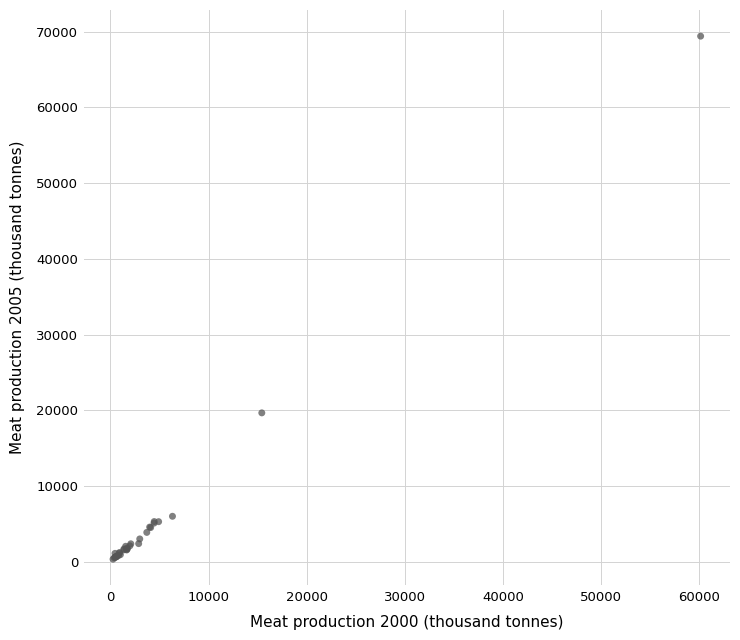

What Y value in the scatter plot is closest to 34873?

19668.8